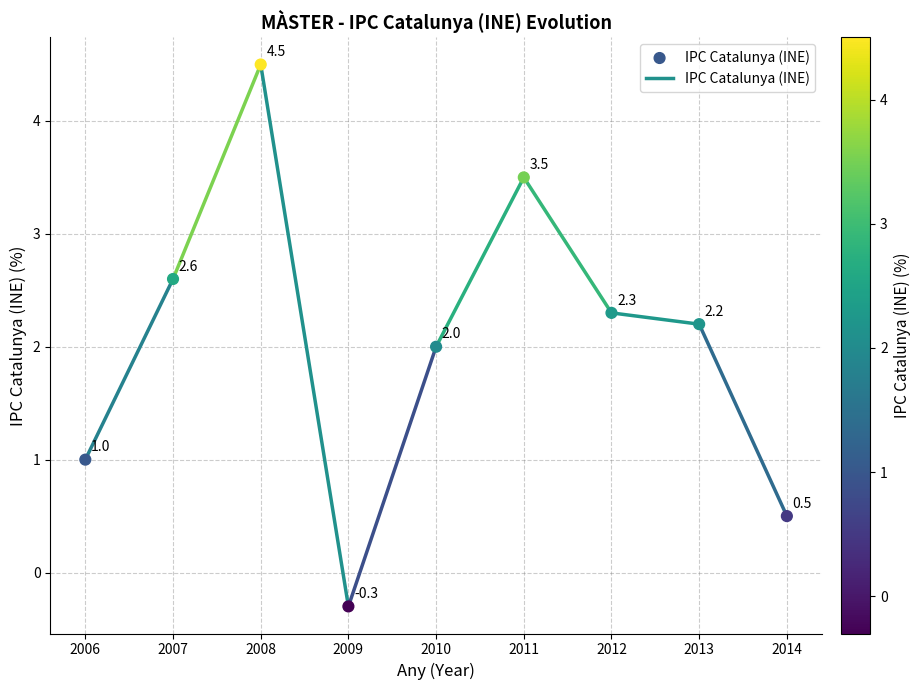

What is the range of Y values (max minus min)?

4.8